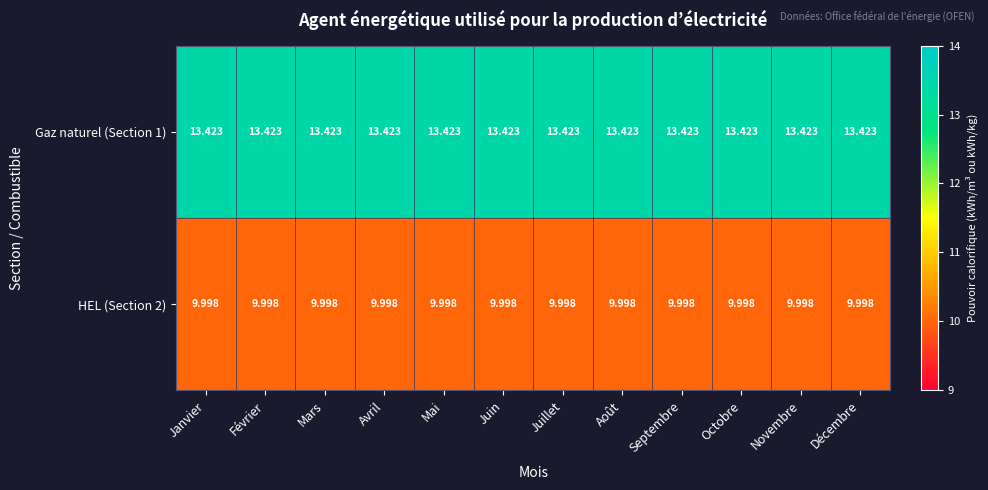

Is the value of HEL (Section 2) at Juillet greater than the value of Gaz naturel (Section 1) at Juin?

No